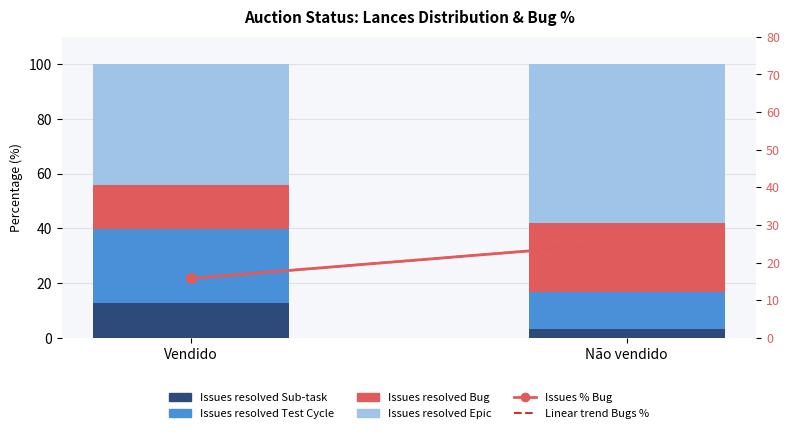

What is the sum of the Issues resolved Bug values at Vendido and Não vendido?

41.0